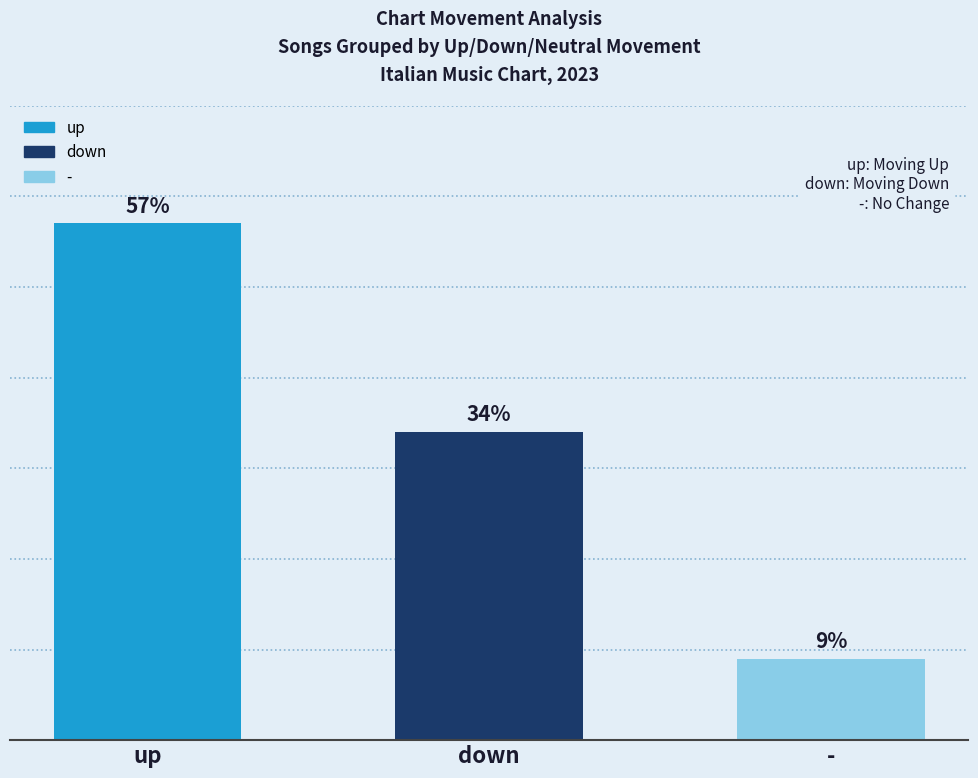

What value does the data have at up, to the nearest 5?

55